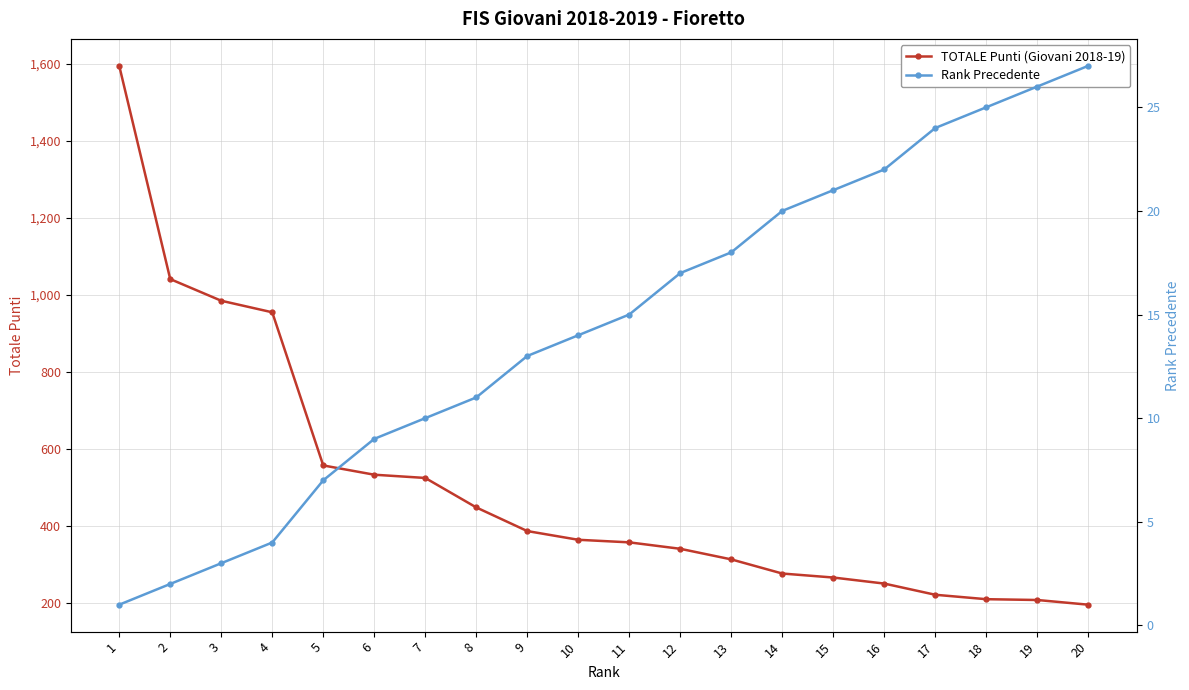

At which category is the sum across all series the highest?

1